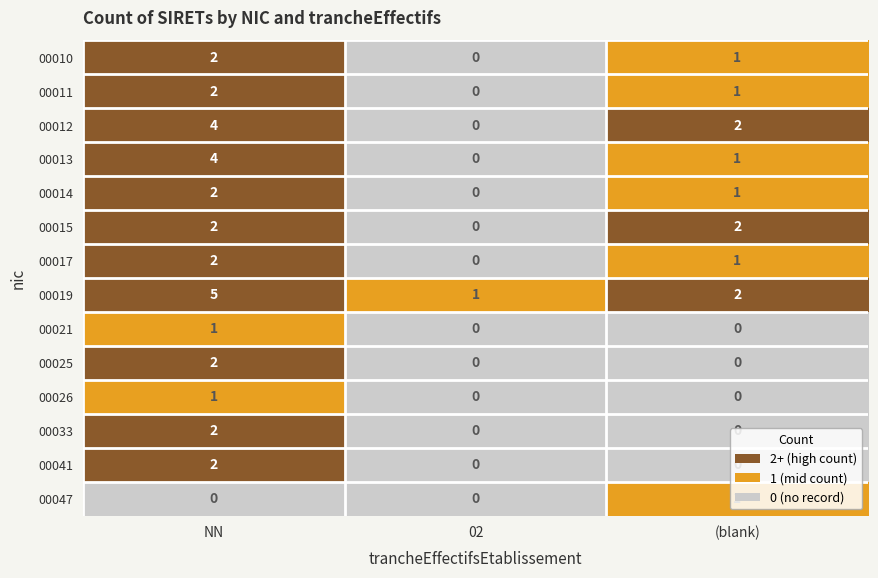

Which series has the largest total across all categories?

00019